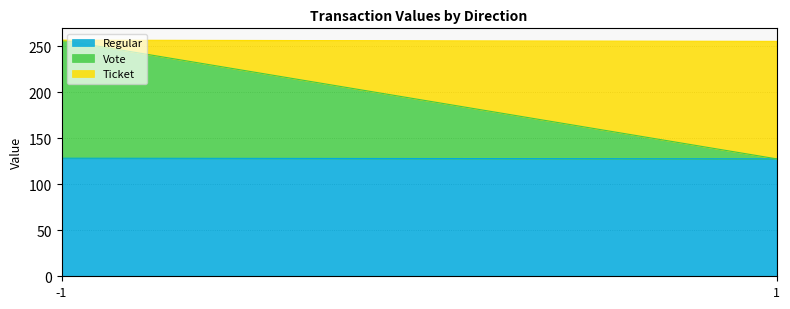

Is it true that Vote equals -55.3 at 1?

False